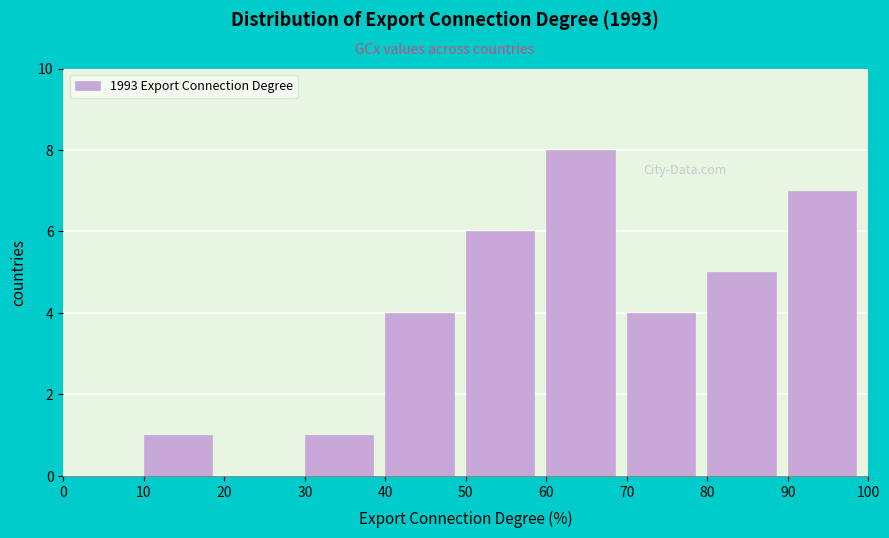

Reading left to right, list every bar in this chart as the range it spans on the x-axis followed by its height. The values are not printed on the chart, so give them approximately, as read against the axis.

0 to 10: 0
10 to 20: 1
20 to 30: 0
30 to 40: 1
40 to 50: 4
50 to 60: 6
60 to 70: 8
70 to 80: 4
80 to 90: 5
90 to 100: 7